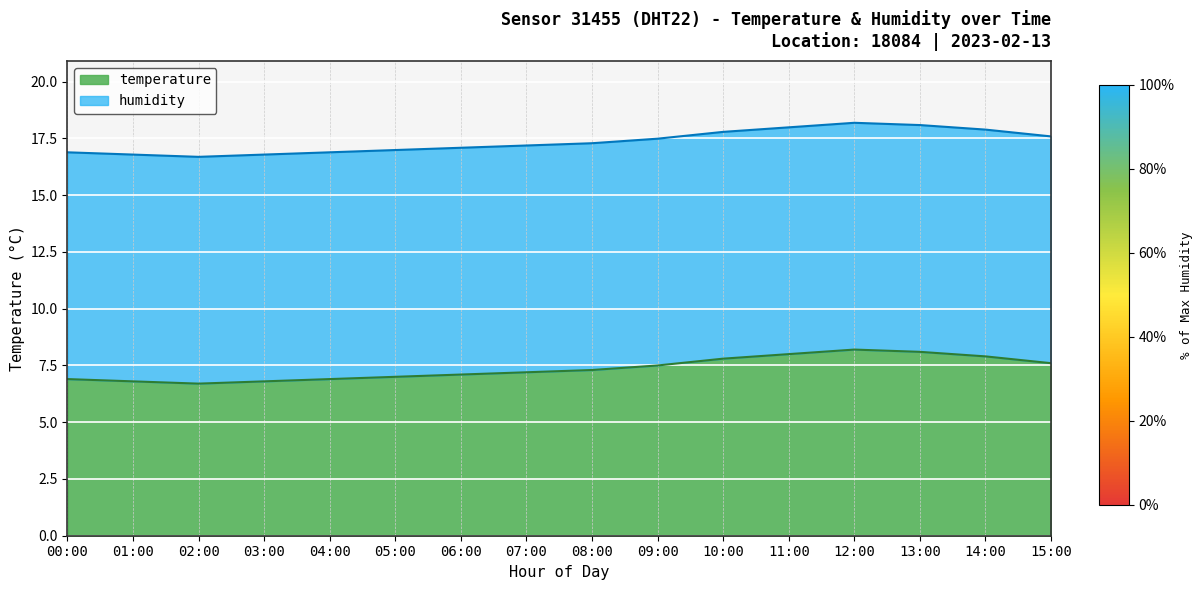

List the labels in order of value, largest first.

12:00, 13:00, 11:00, 14:00, 10:00, 15:00, 09:00, 08:00, 07:00, 06:00, 05:00, 00:00, 04:00, 01:00, 03:00, 02:00